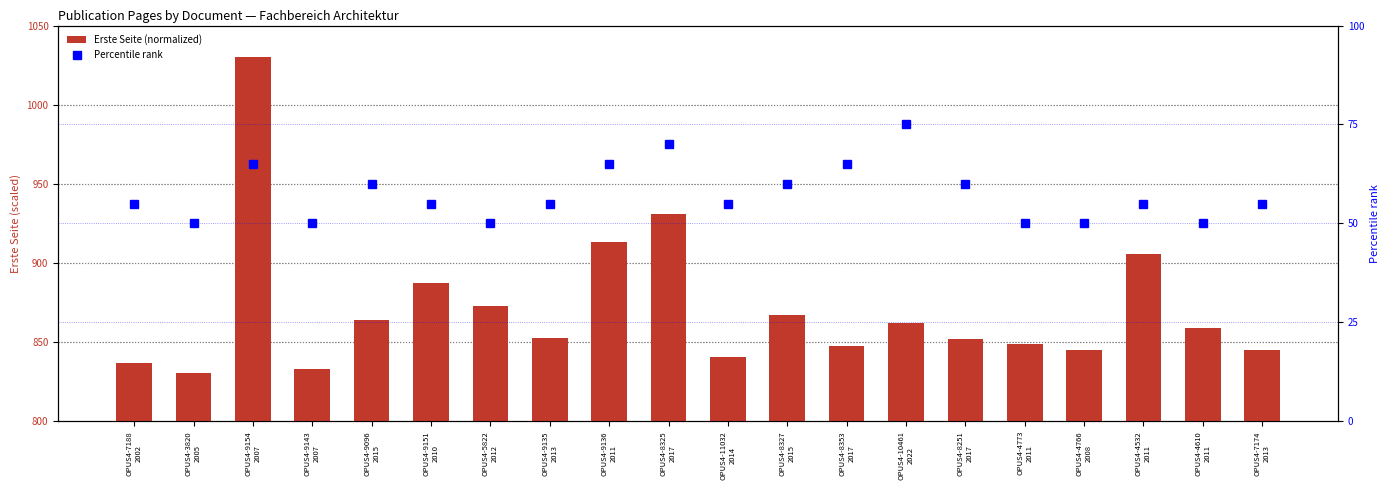

At which label does Letzte Seite (percentile) reach its minimum?

OPUS4-3820
2005